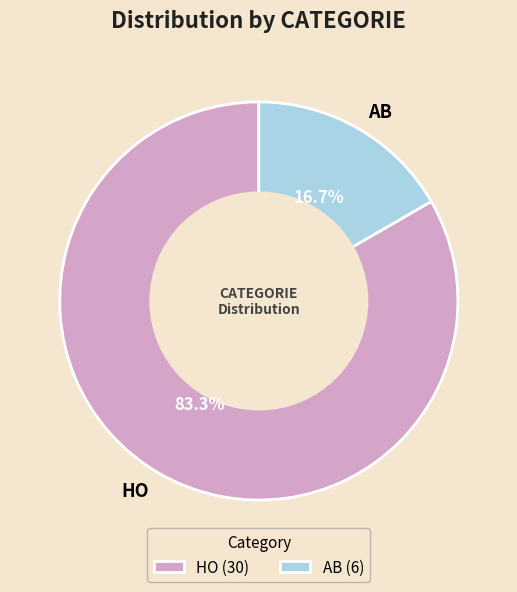

Which slice represents more than half of the pie?

HO